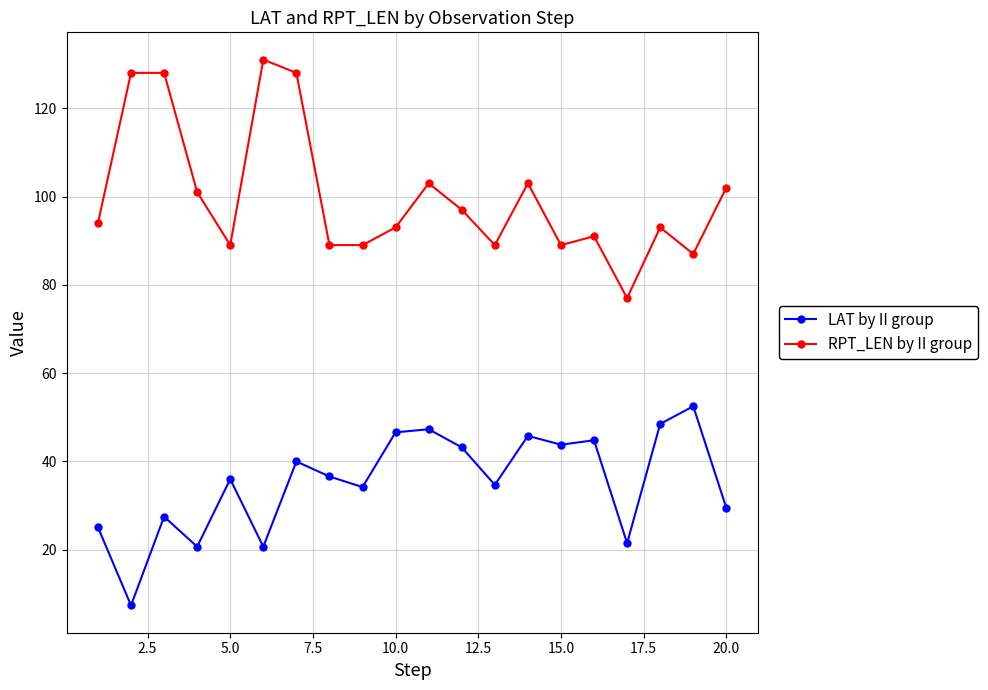

What are all the series names shown in the legend?

LAT by II group, RPT_LEN by II group